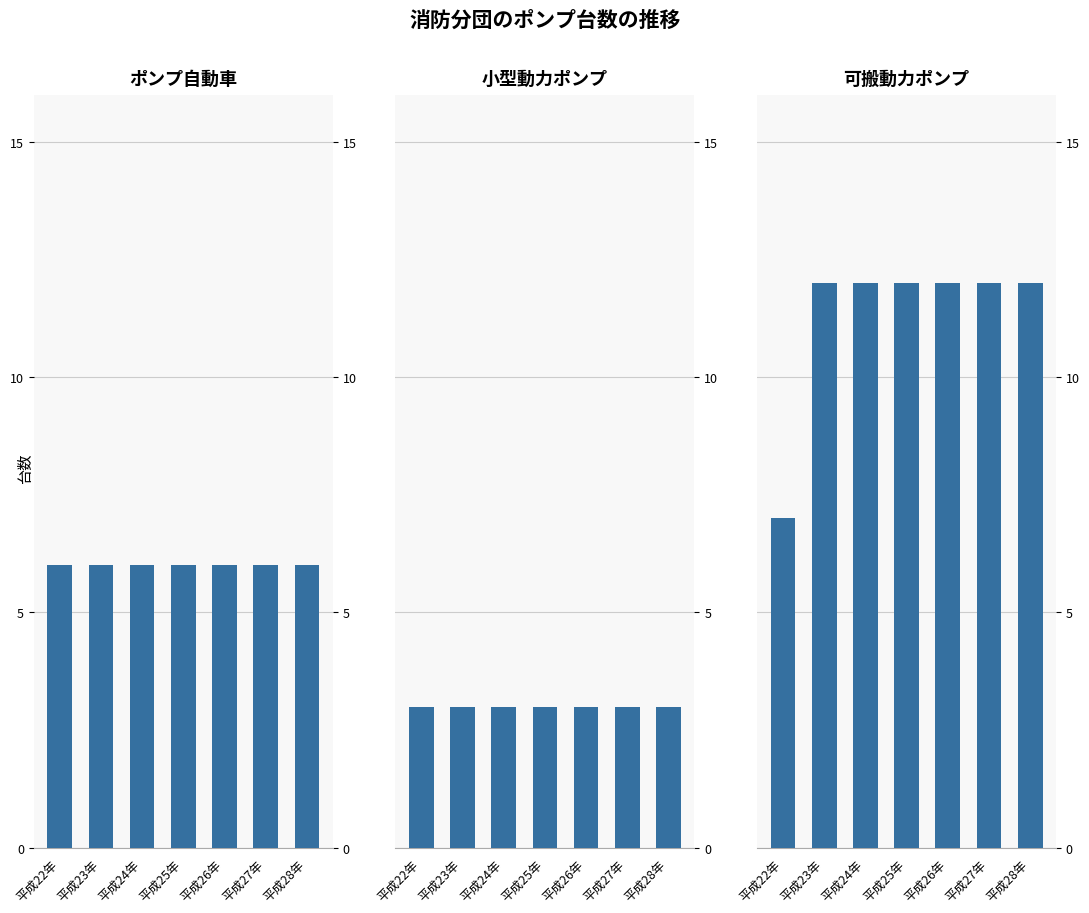

How many 可搬動力ポンプ values are between 12 and 13?

6